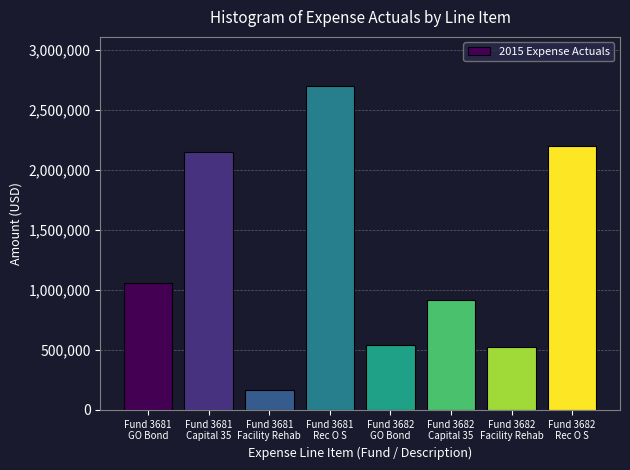

What is the maximum value shown in the chart?

2702447